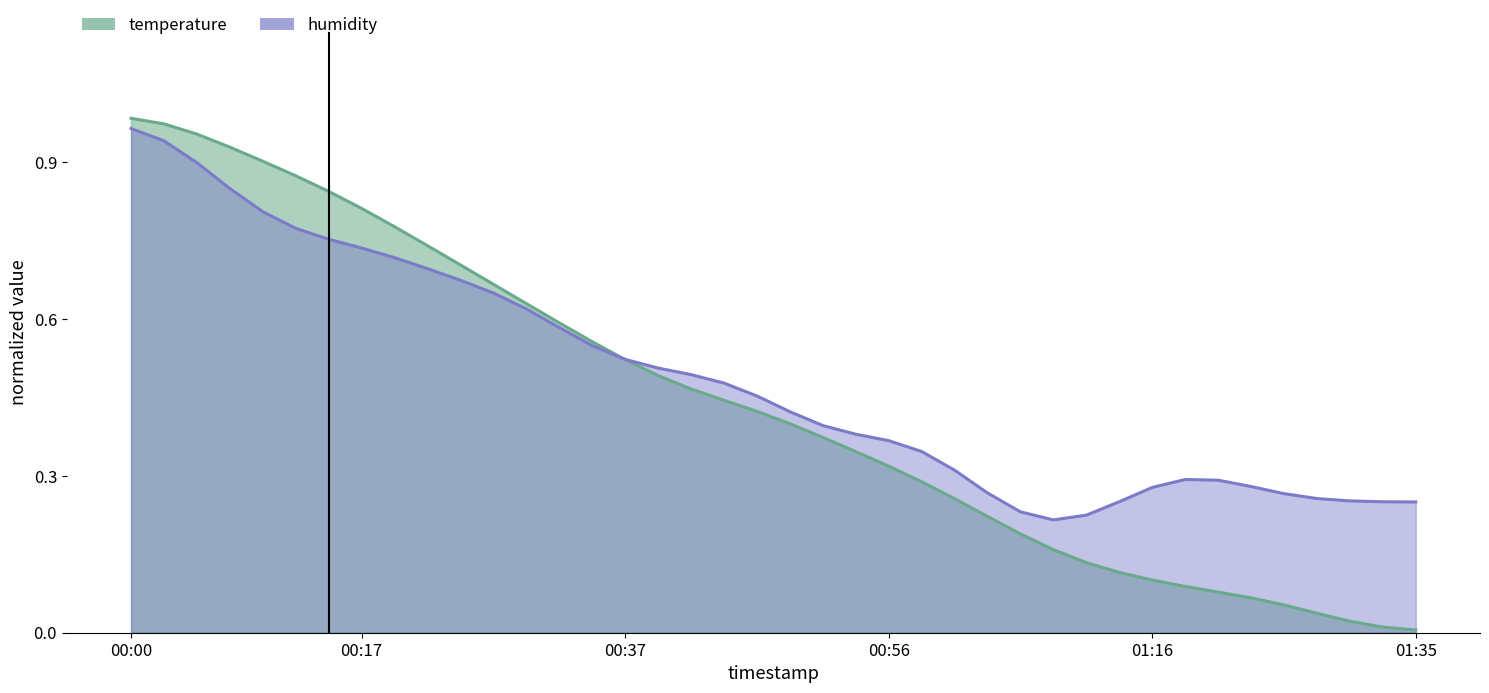

What is the value of the 12th point from the left?

0.7